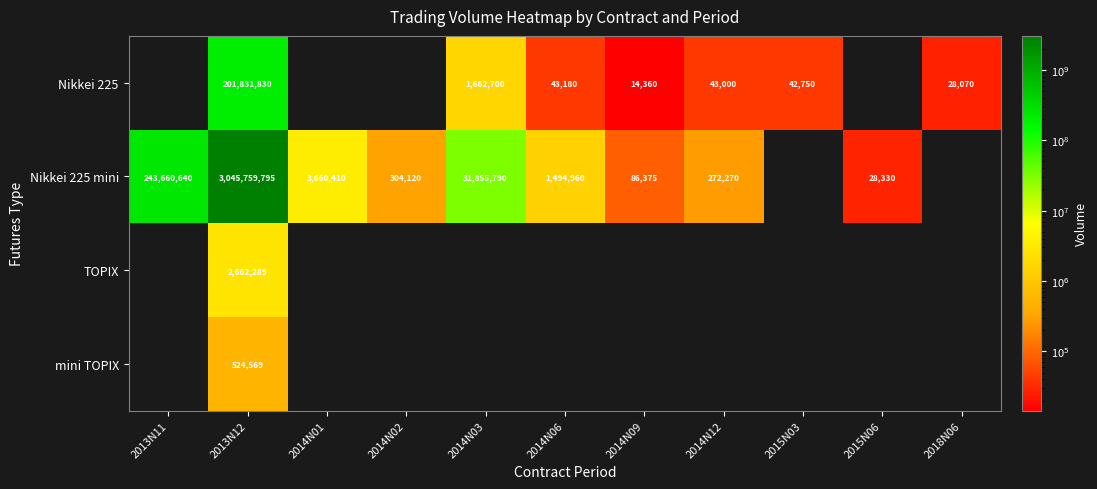

At which category is the sum across all series the highest?

2013N12